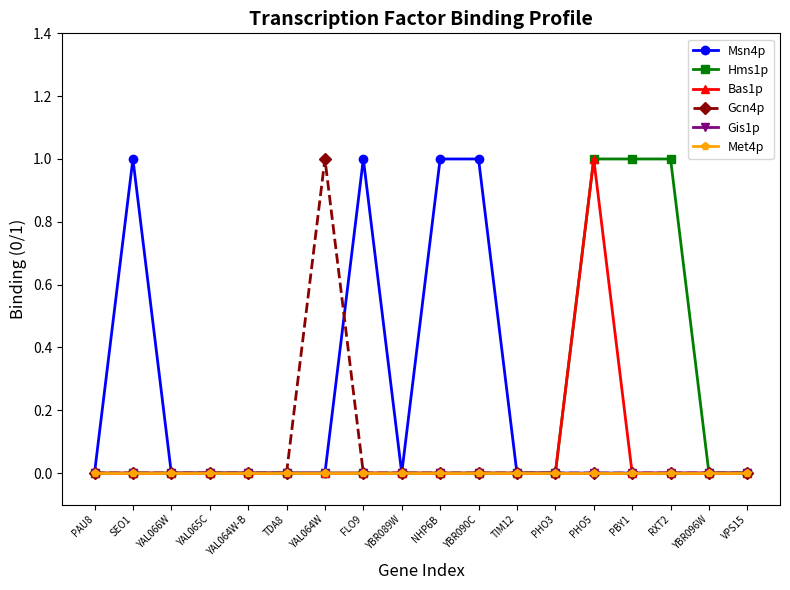

Does the chart have visible grid lines?

No